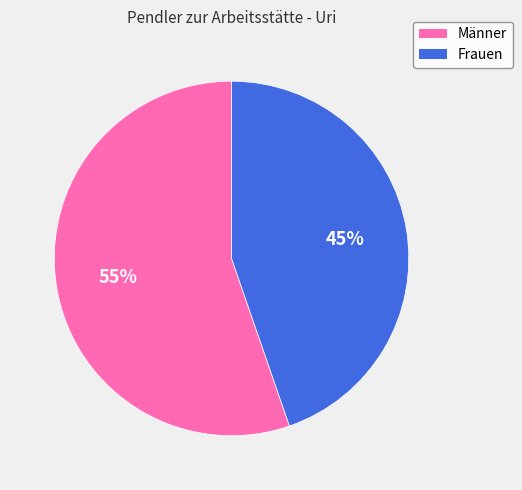

Does any single category account for the majority?

Yes